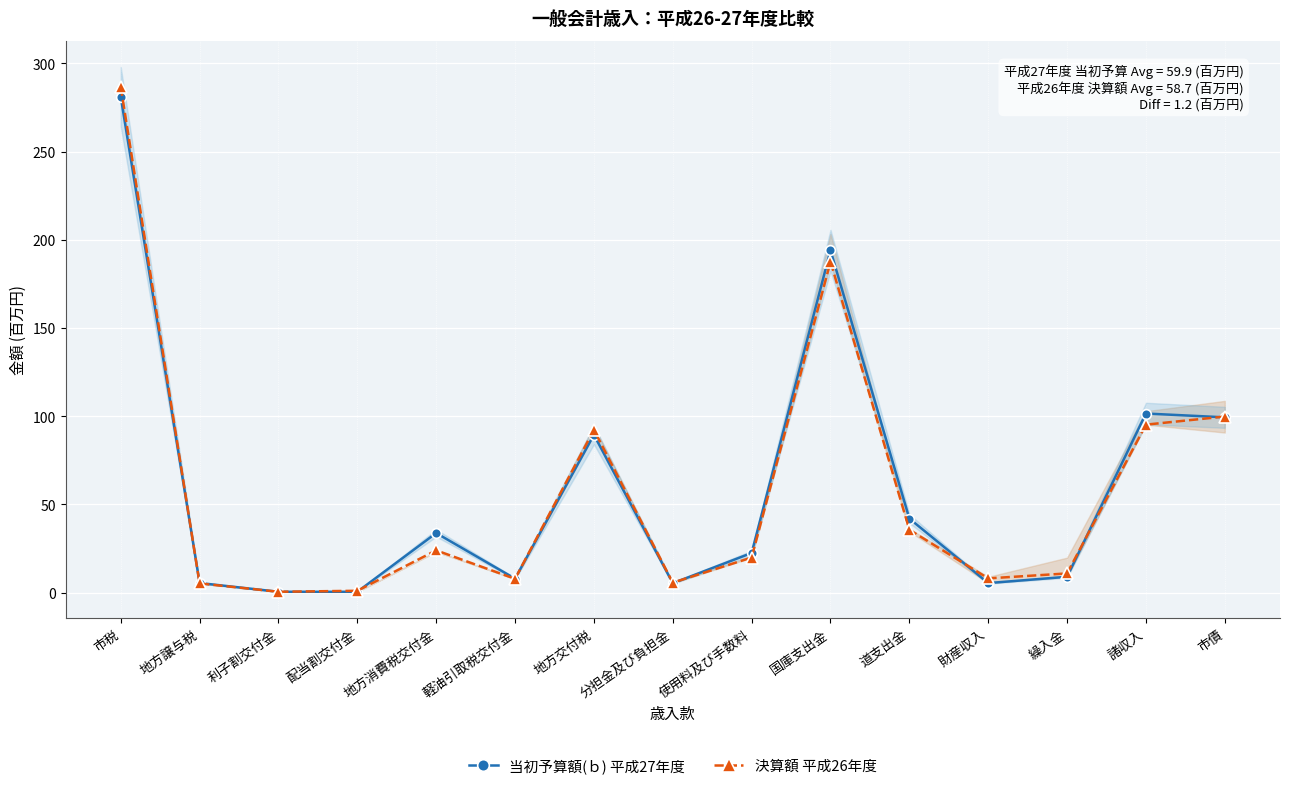

What is the average value of the 当初予算額(ｂ) 平成27年度 series?

59.9